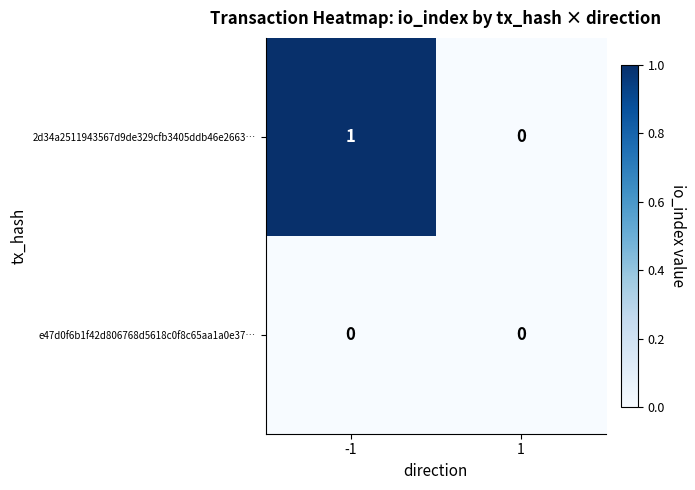

Reading right to left, transcribe all the data shown in this chart.

2d34a2511943567d9de329cfb3405ddb46e2663…: 1=0	-1=1
e47d0f6b1f42d806768d5618c0f8c65aa1a0e37…: 1=0	-1=0